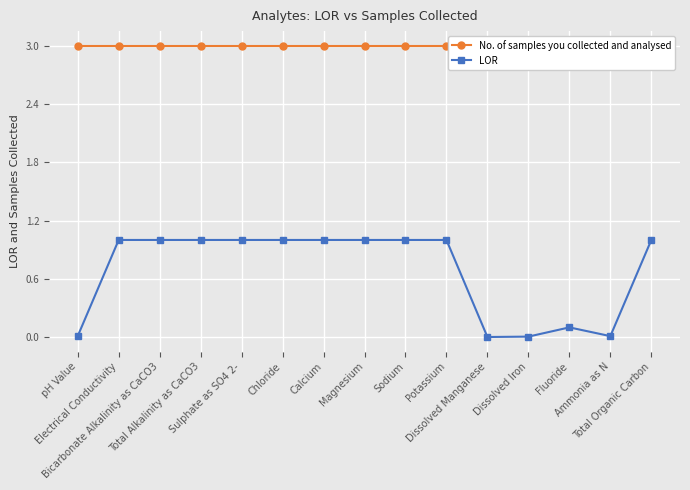

What position from the left is Sodium?

9